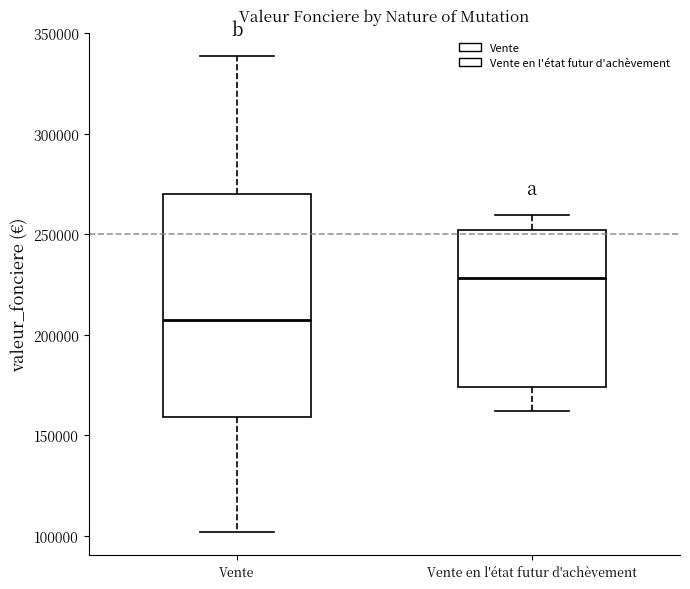

Which box's median line is the lowest?

Vente